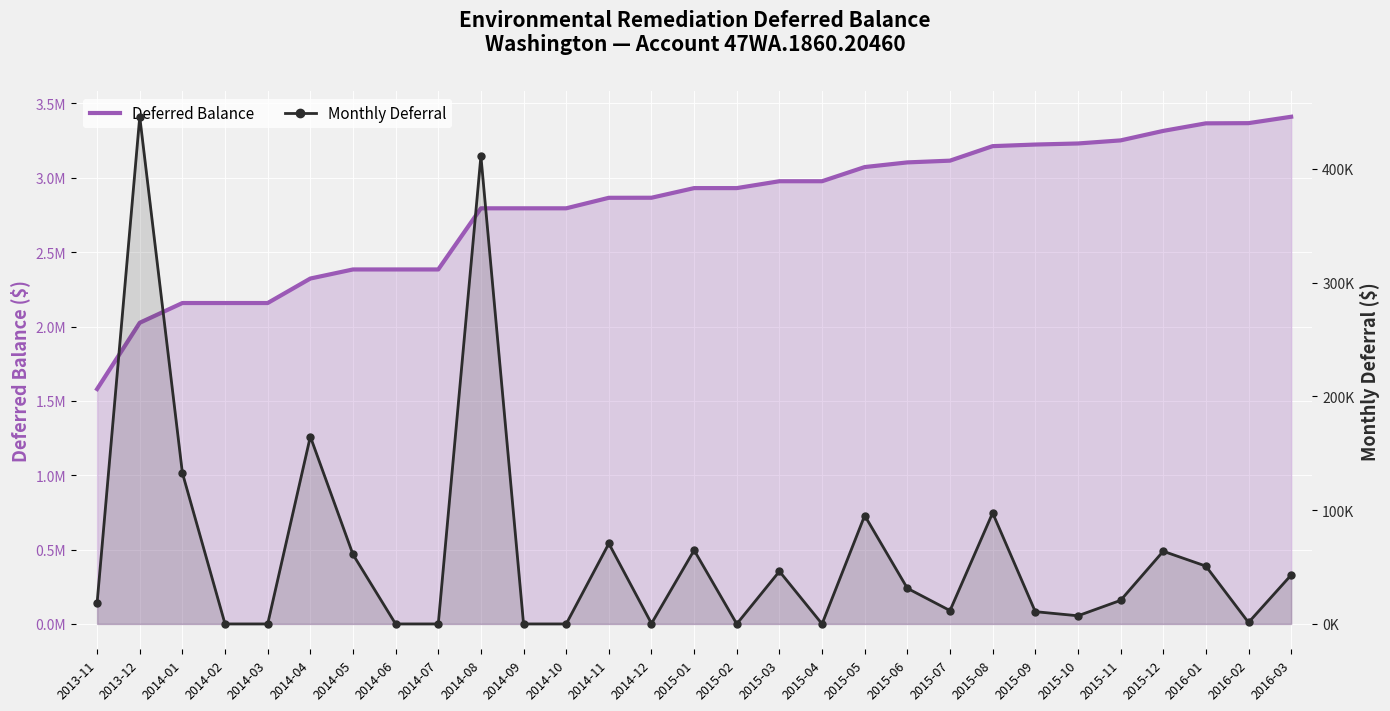

Is the value of Monthly Deferral at 2013-12 greater than the value of Deferred Balance at 2014-11?

No